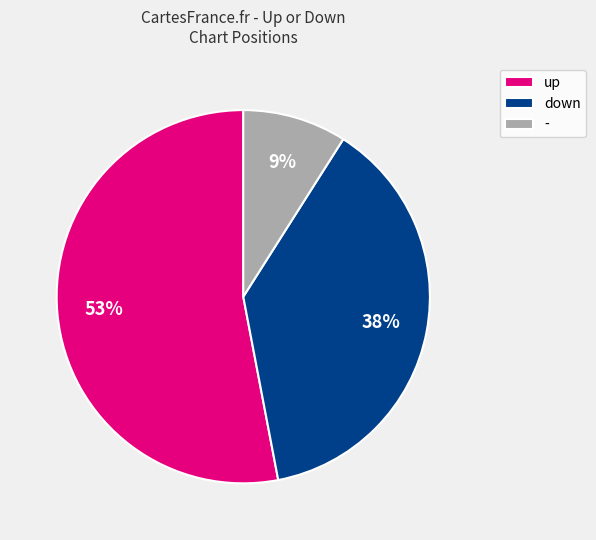

Is the sum of - and up greater than half?

Yes